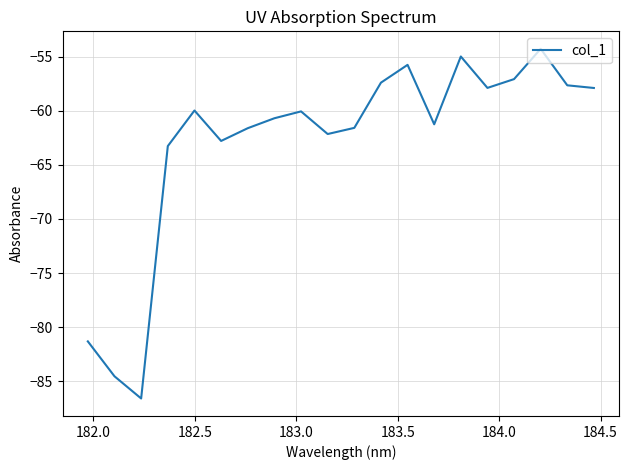

What is the sum of all values?

-1258.5